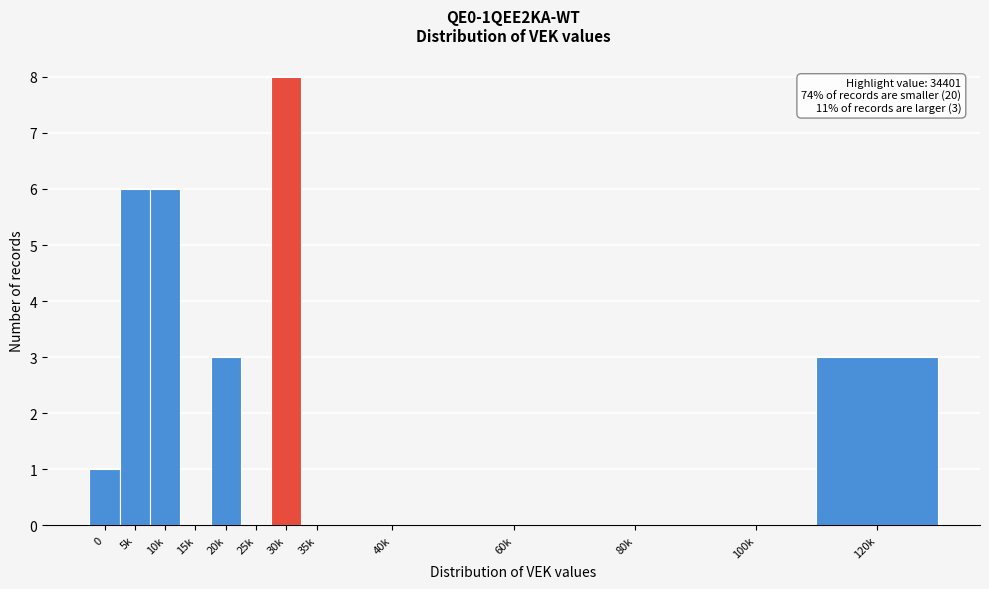

True or false: the data shows 4 at 60k.

False